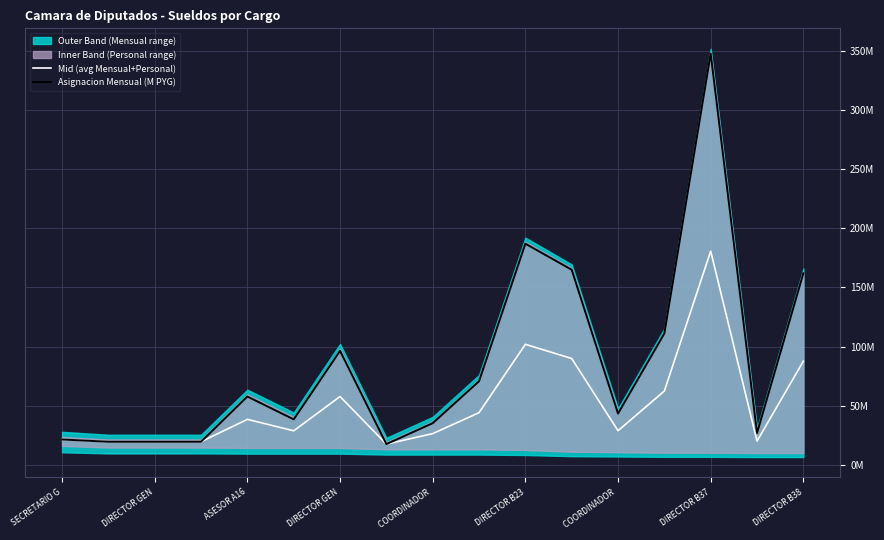

Which series has the widest spread of values?

Asignacion Mensual (M PYG)